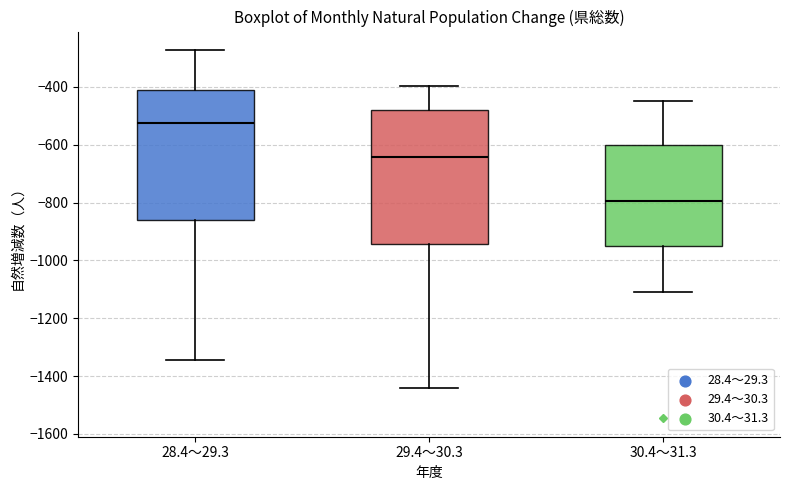

Where does the upper whisker of the box for 30.4～31.3 end on the y-axis? The values are not printed on the chart, so give them approximately, as read against the axis.

-440